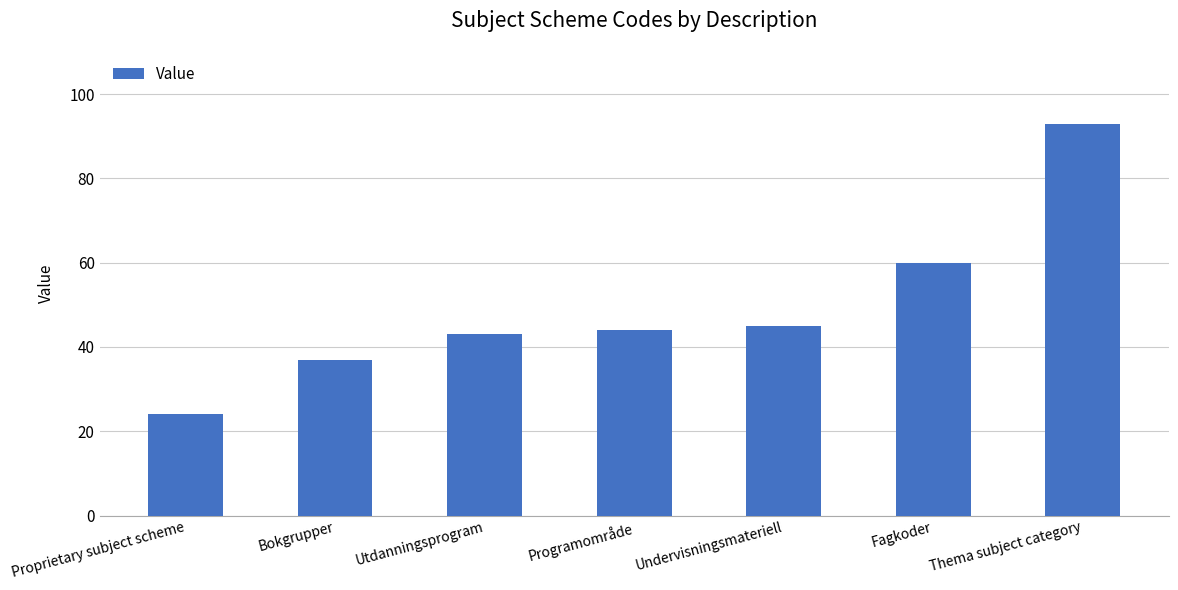

Are the bars horizontal?

No